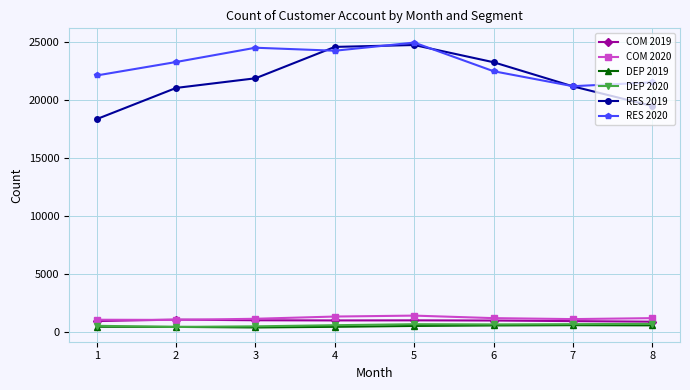

What is the maximum value for RES 2020?

24943